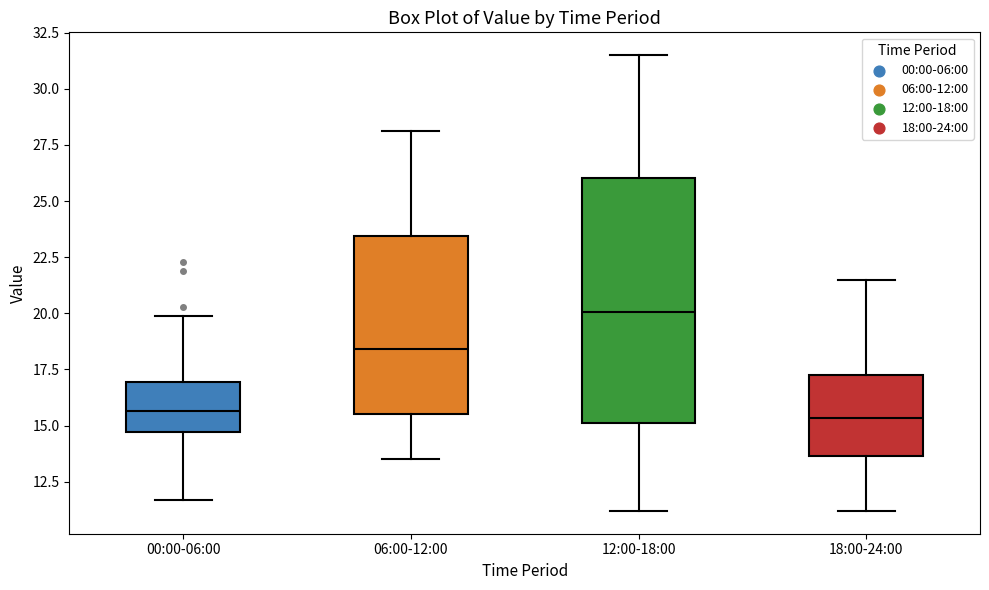

Where is the lower edge of the box for 12:00-18:00 on the y-axis? The values are not printed on the chart, so give them approximately, as read against the axis.

15.0